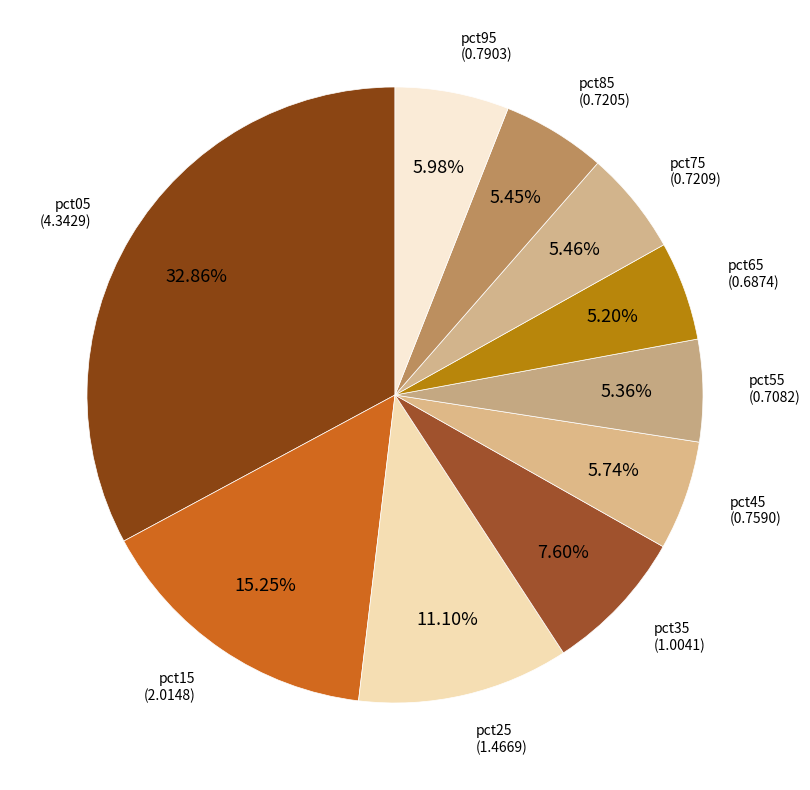

How many slices are in this pie chart?

10